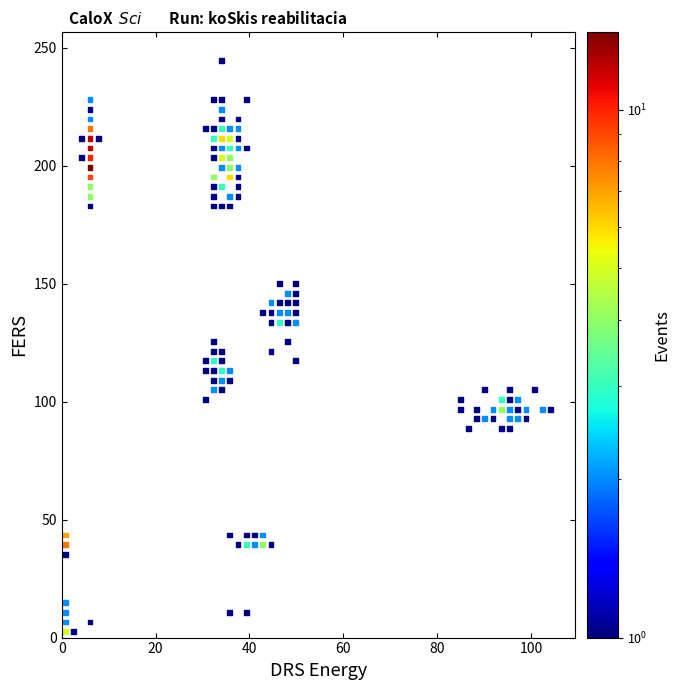

What is the range of X values (max minus min)?

103.4